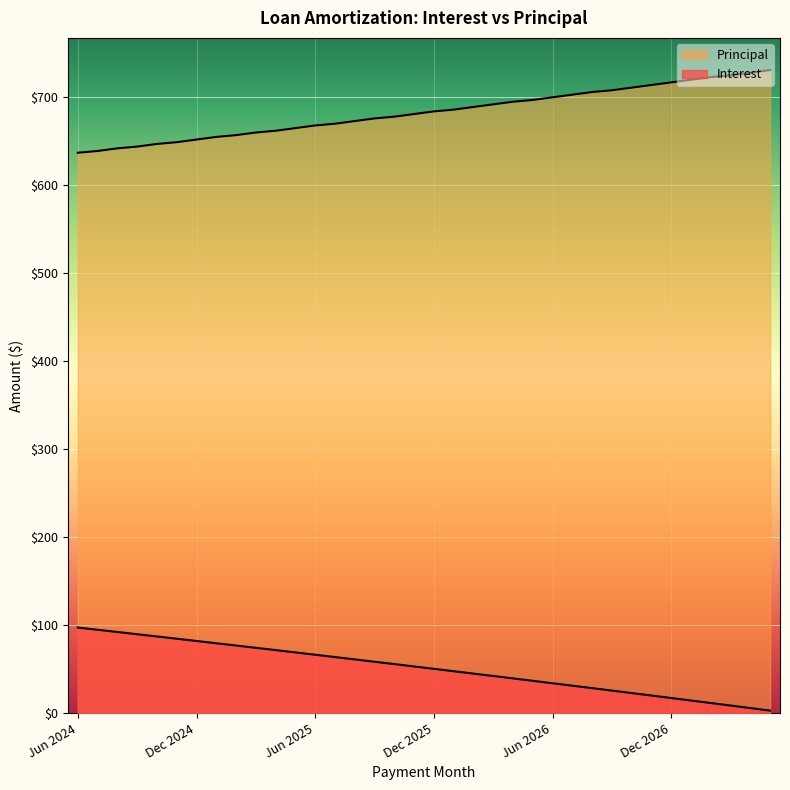

List the series in order of their overall mean, highest first.

Principal, Interest